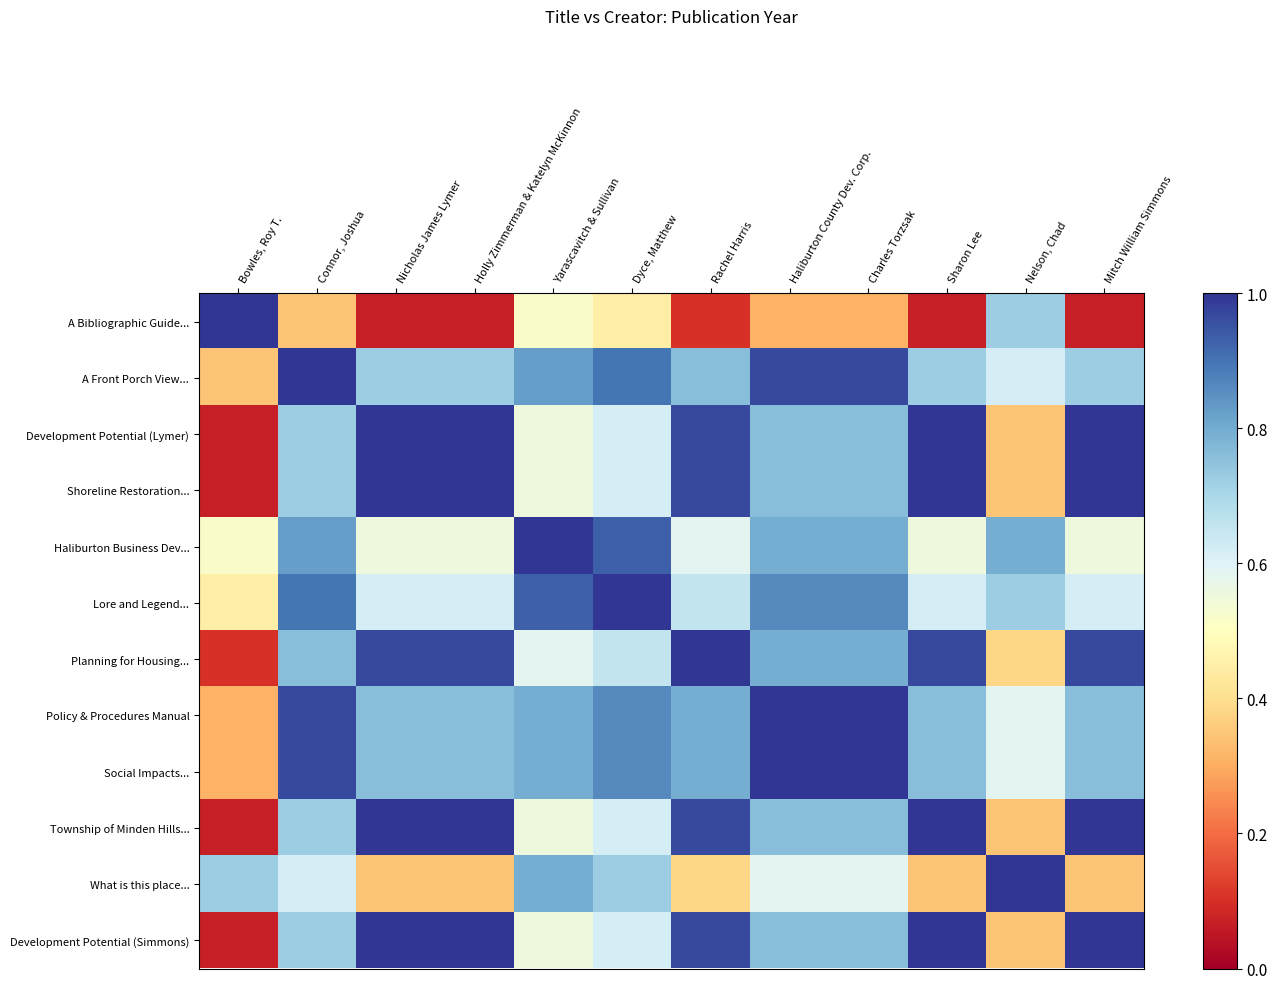

Count the number of data series in this chart.

12